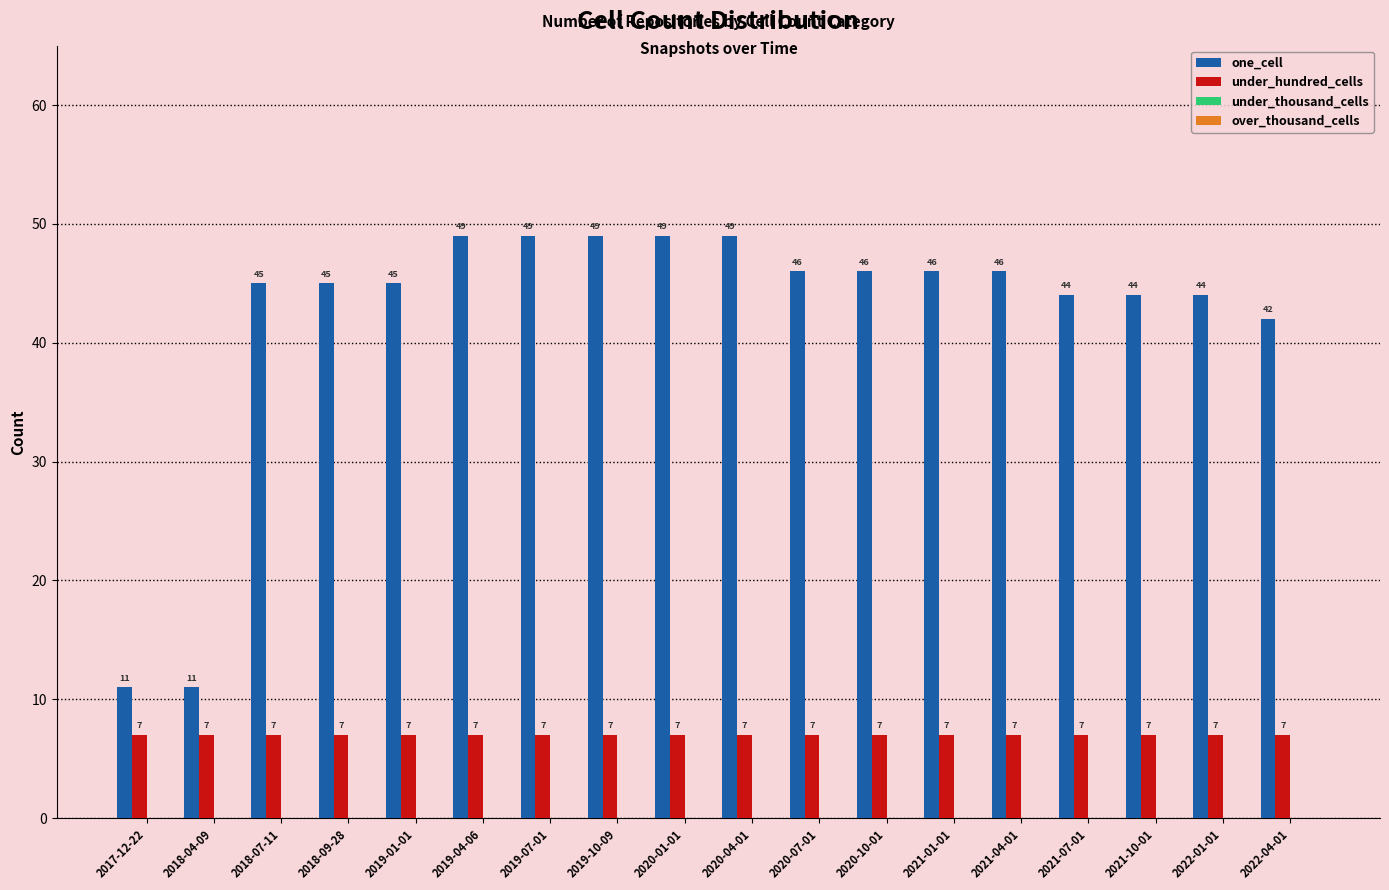

What is the maximum value shown in the chart?

49